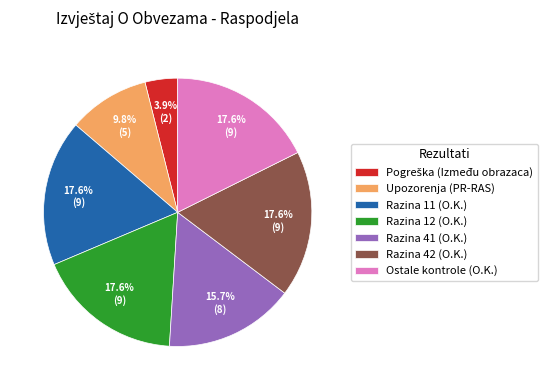

Count the number of slices in the pie.

7